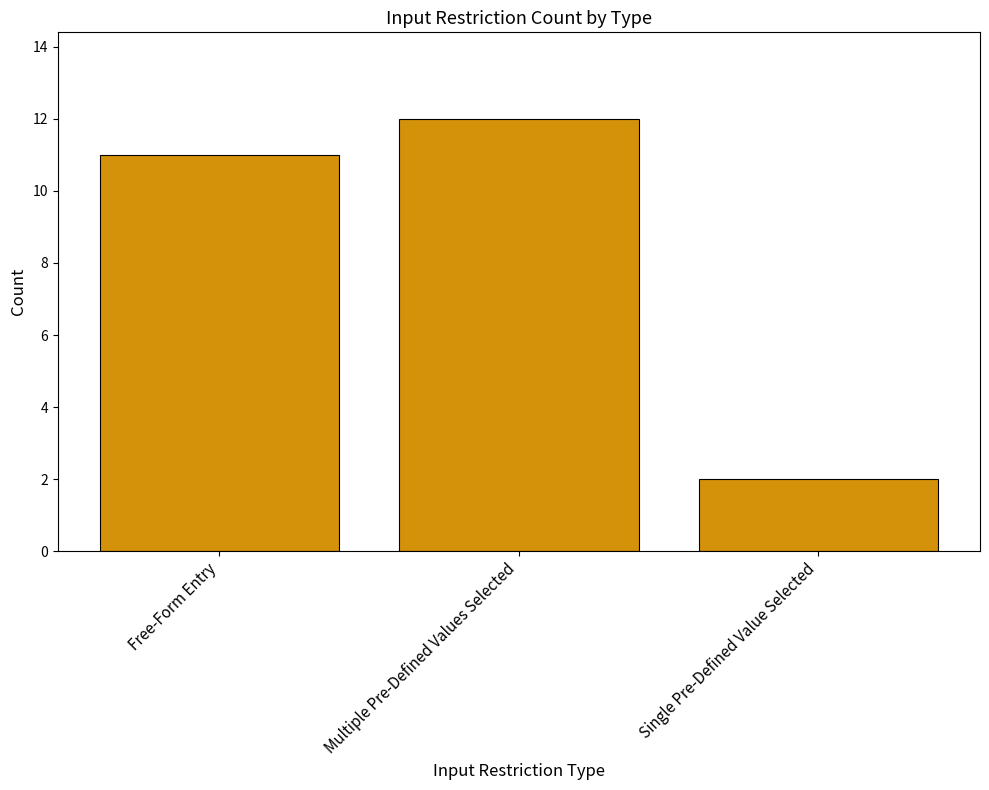

Is it true that the value at Multiple Pre-Defined Values Selected is 4?

False